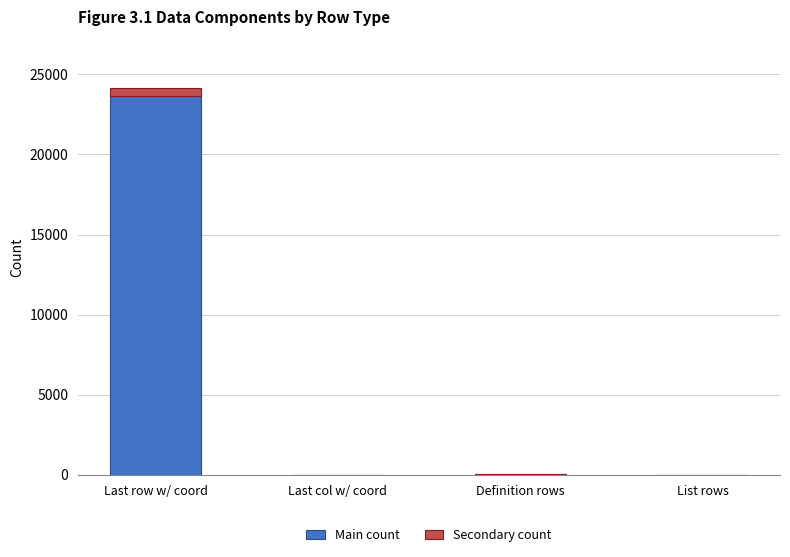

Which category has the highest value in the Main count series?

Last row w/ coord